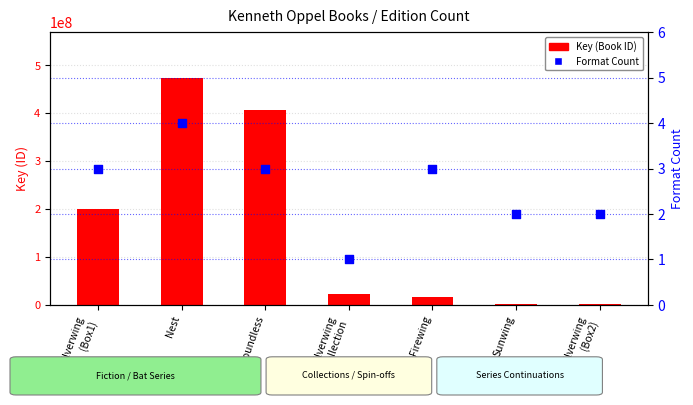

What are all the series names shown in the legend?

Key (Book ID), Format Count